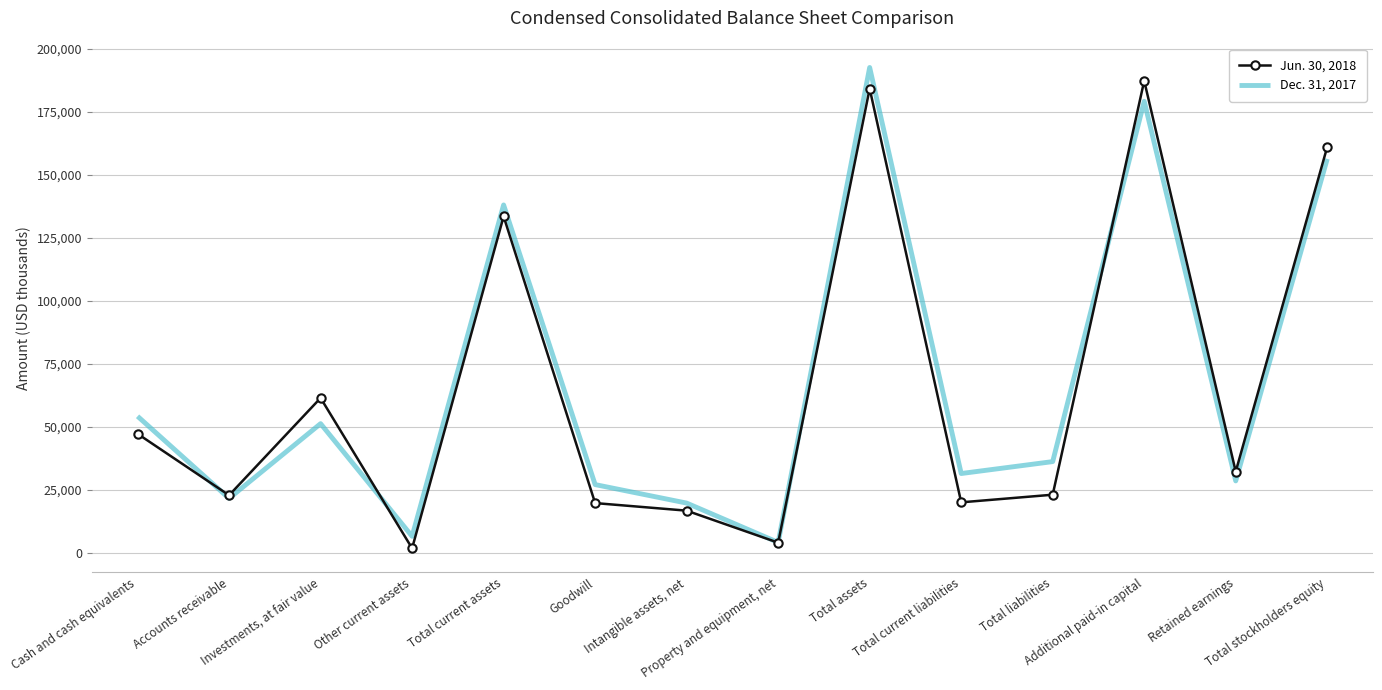

How many values in the Jun. 30, 2018 series are below 32315?

7